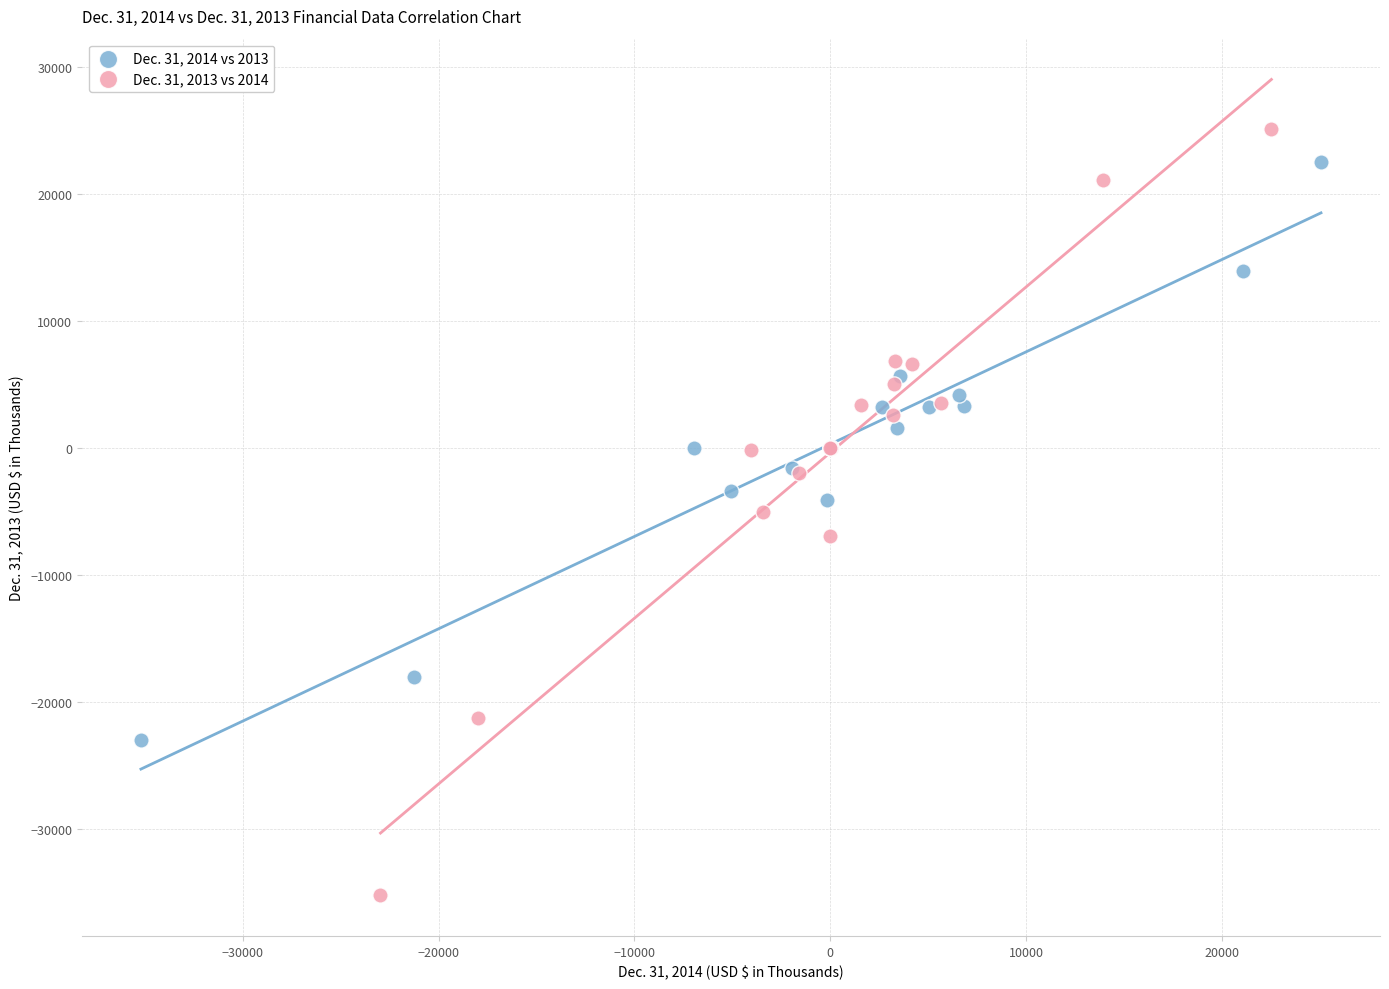

Which series contains the lowest Y value?

Dec. 31, 2013 vs 2014